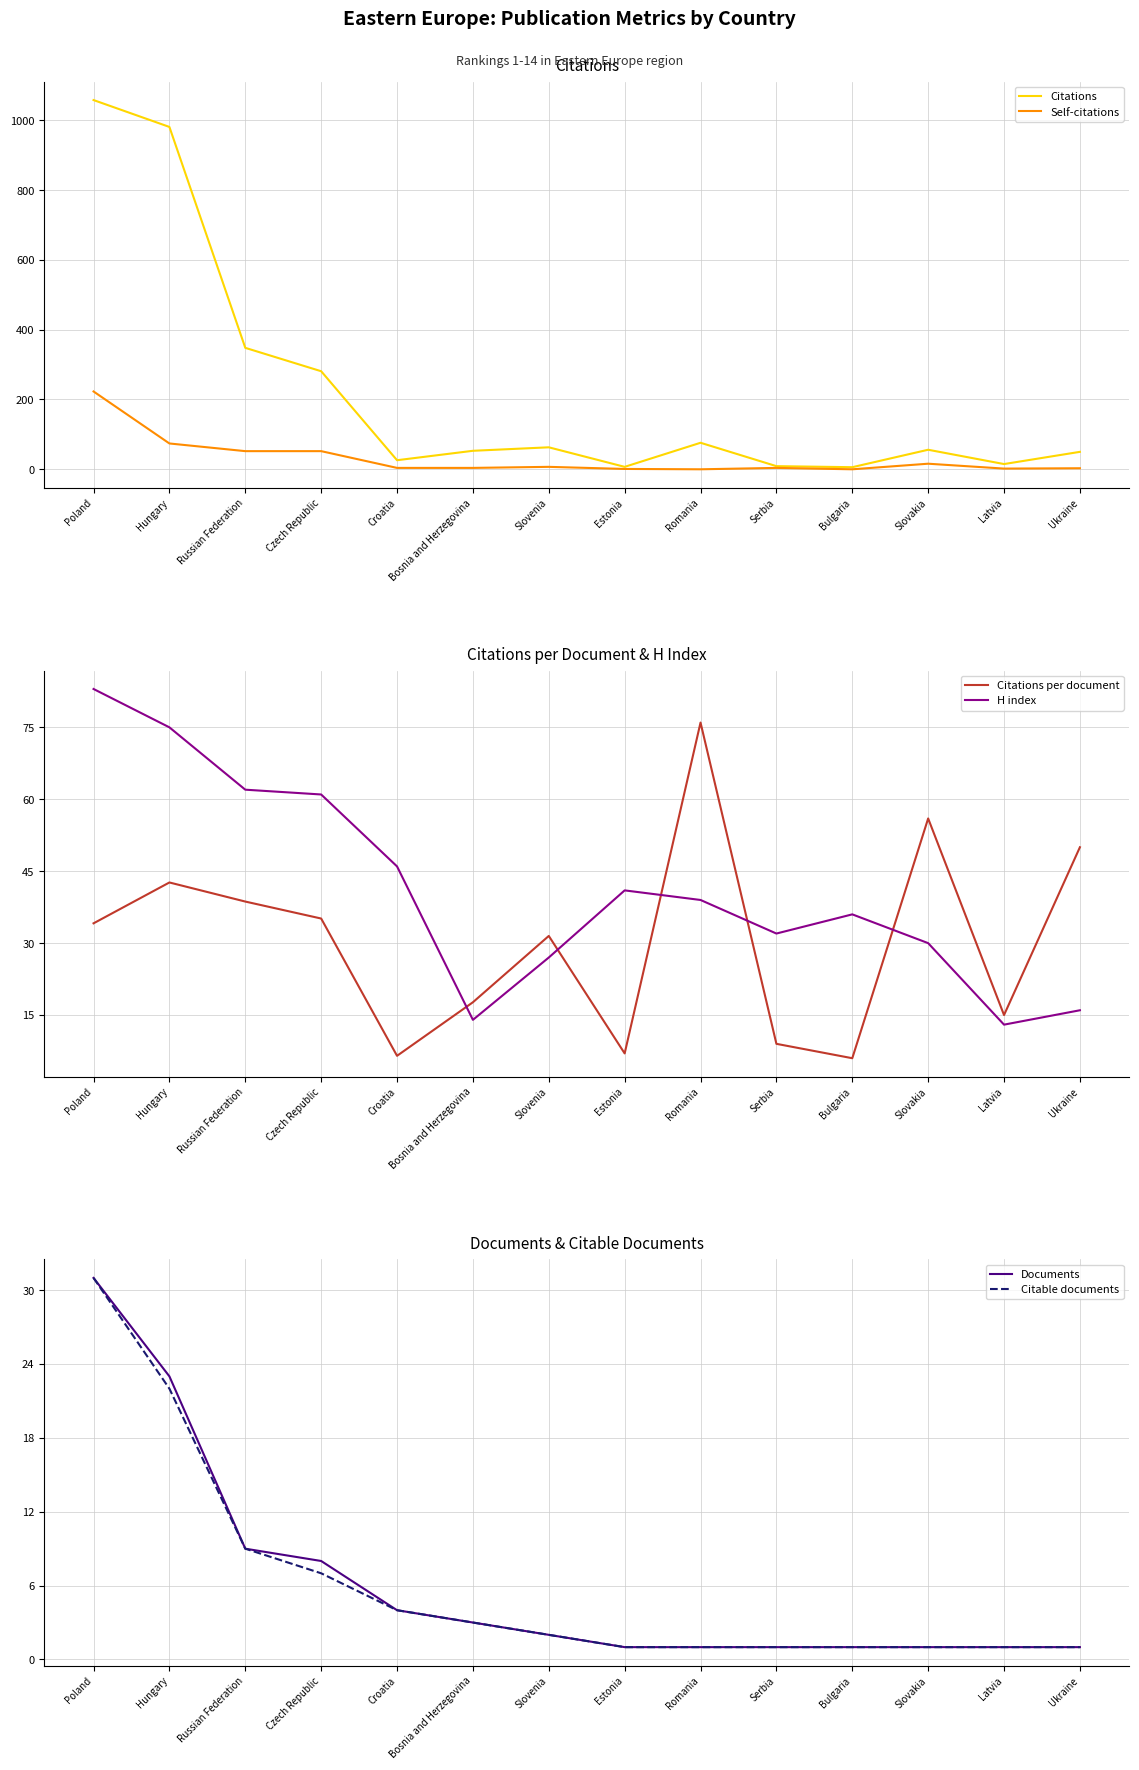

What position from the right is Bosnia and Herzegovina?

9